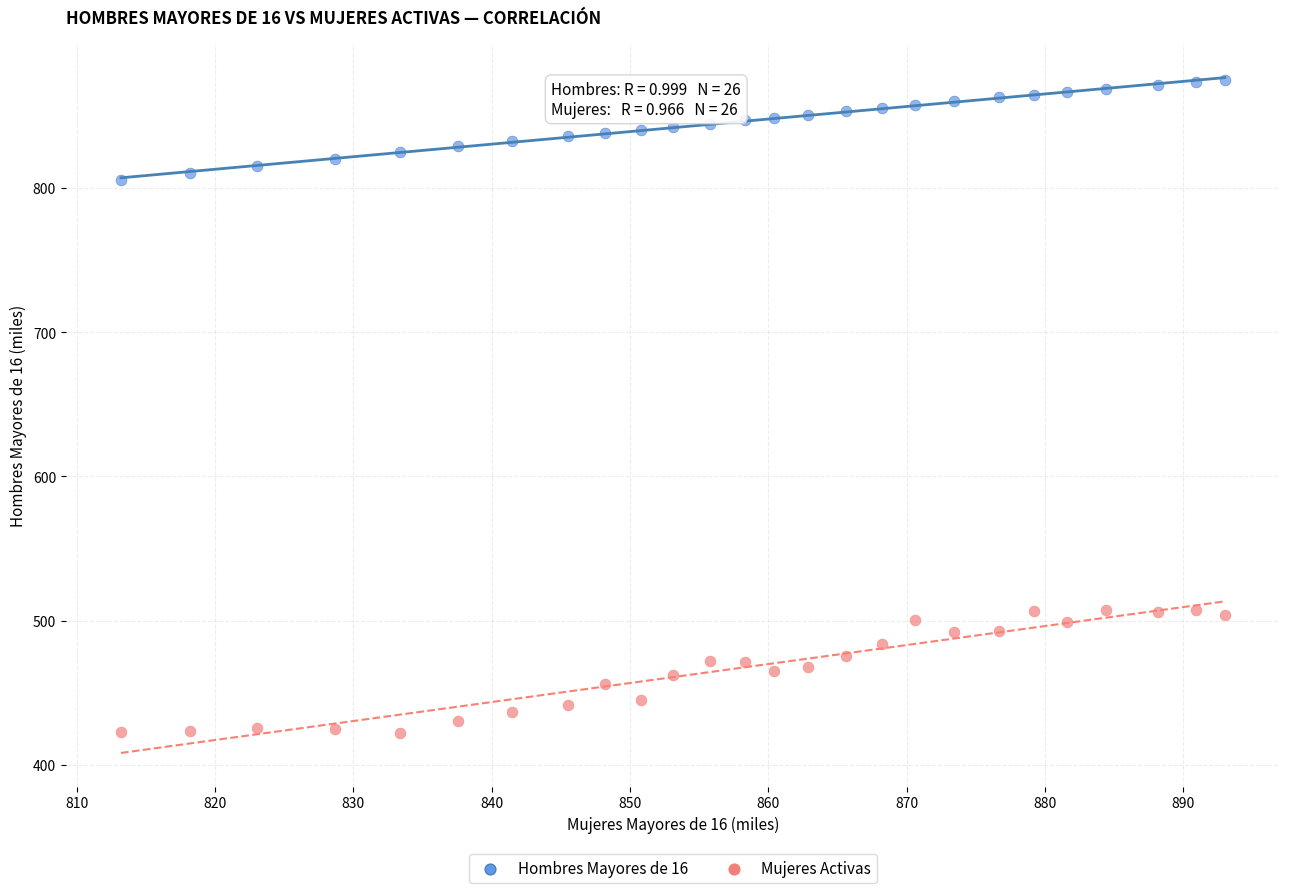

Which series reaches the minimum Y coordinate?

Mujeres Activas